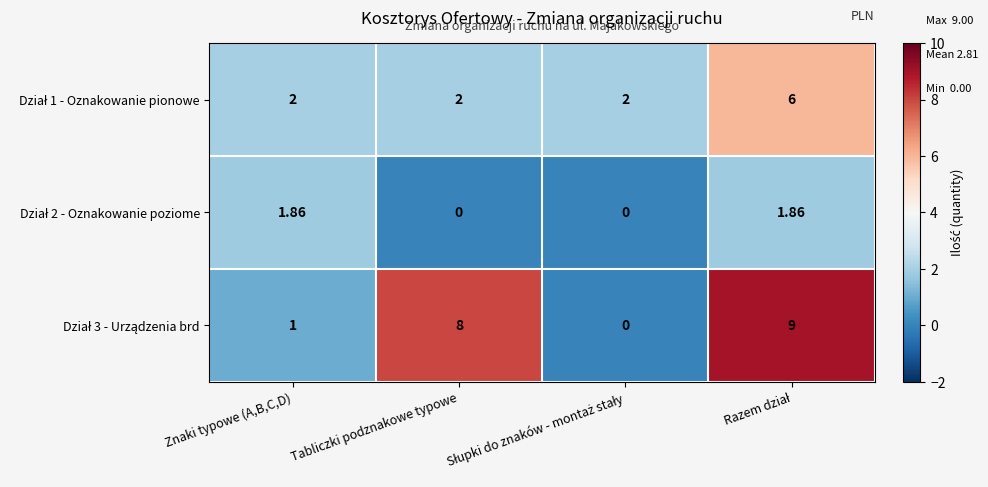

Count the number of categories in the chart.

4